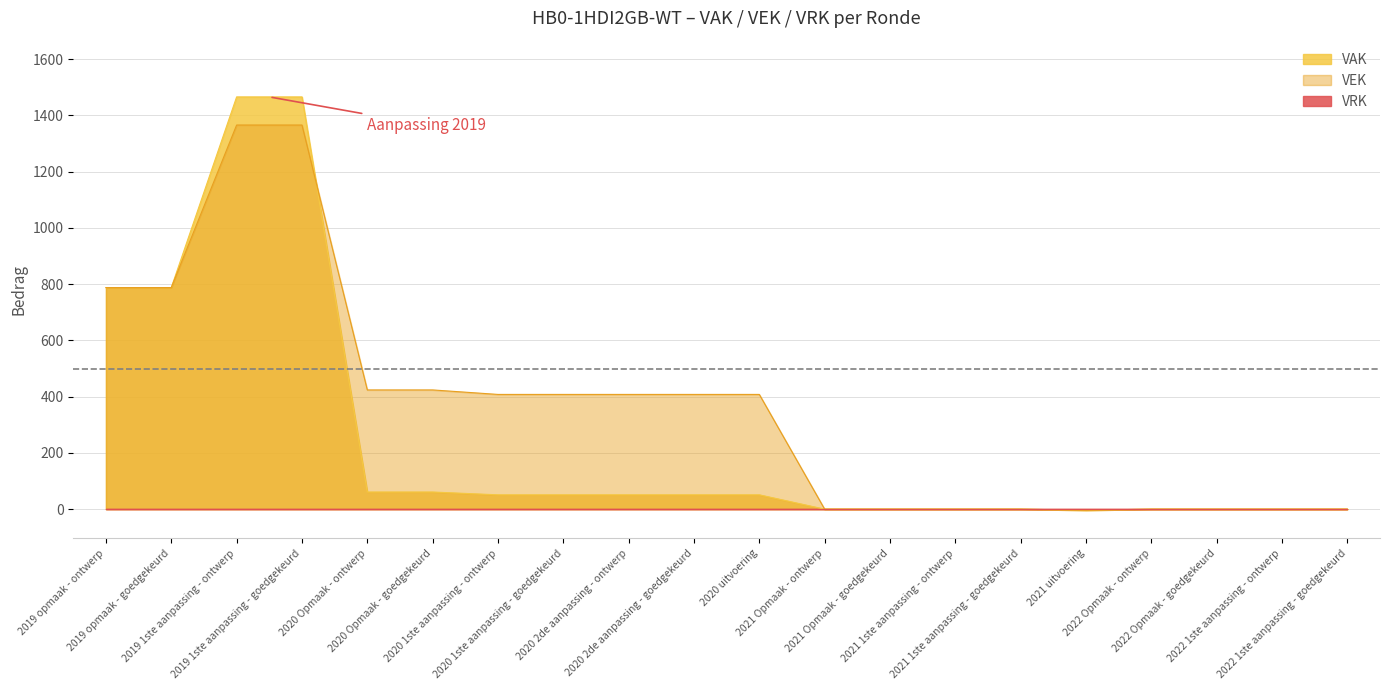

How many values in the VAK series are below 51?

9